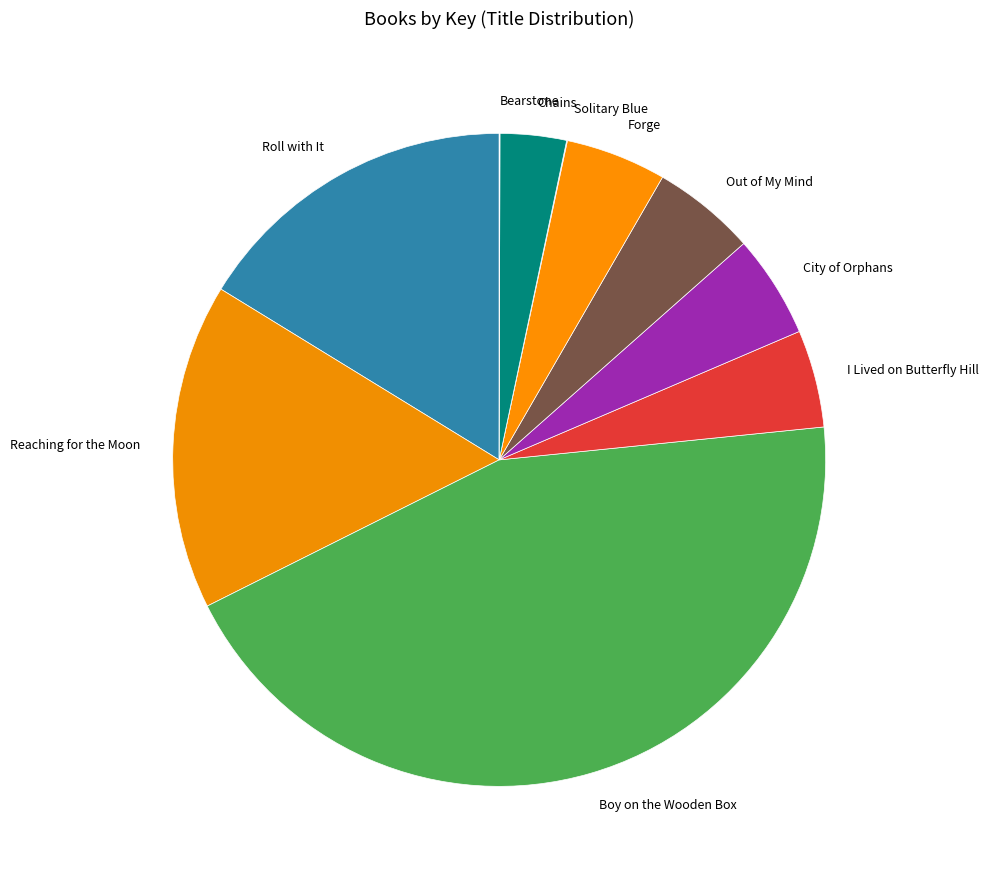

Do Forge and I Lived on Butterfly Hill together represent more than half of the pie?

No